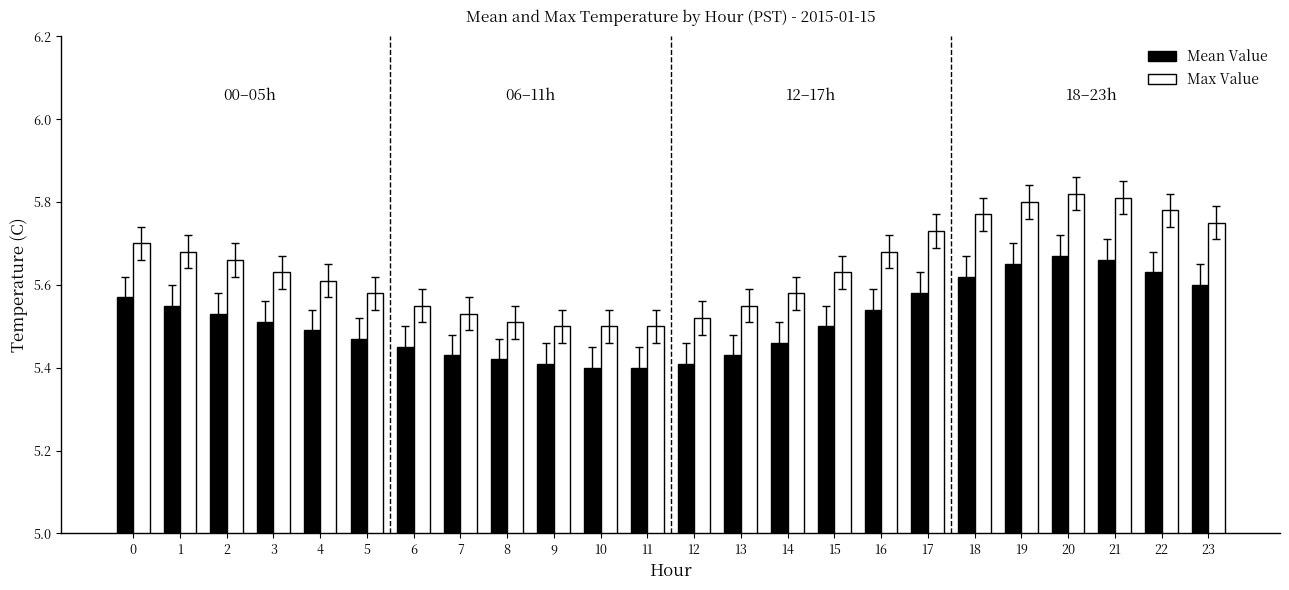

How many Mean Value values are between 5 and 6?

24